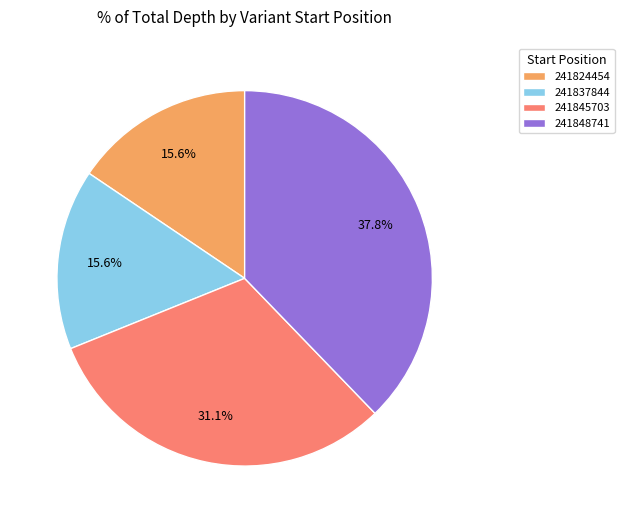

What is the largest slice in the pie chart?

241848741